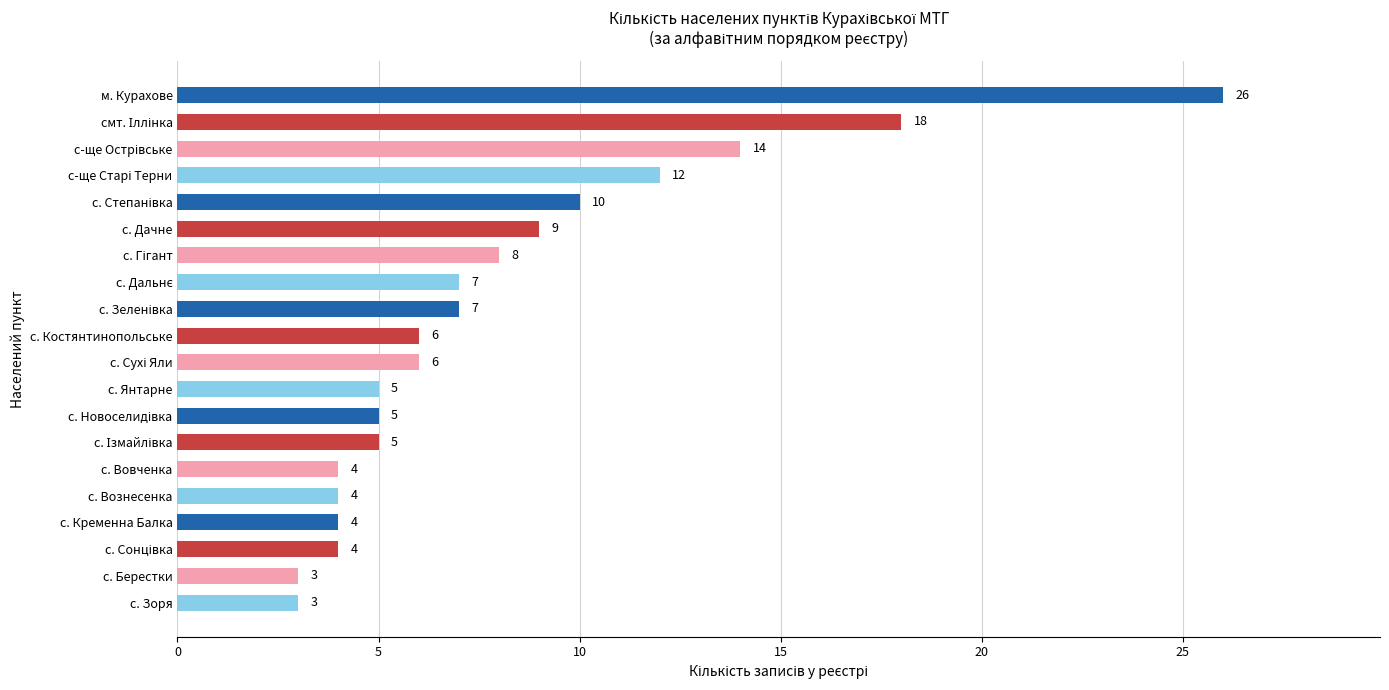

Read the value at м. Курахове, to the nearest 5.

25